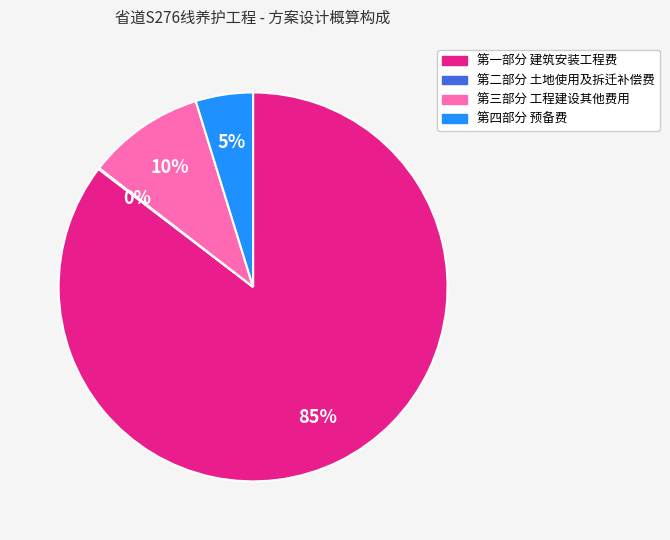

Which slice represents more than half of the pie?

第一部分 建筑安装工程费